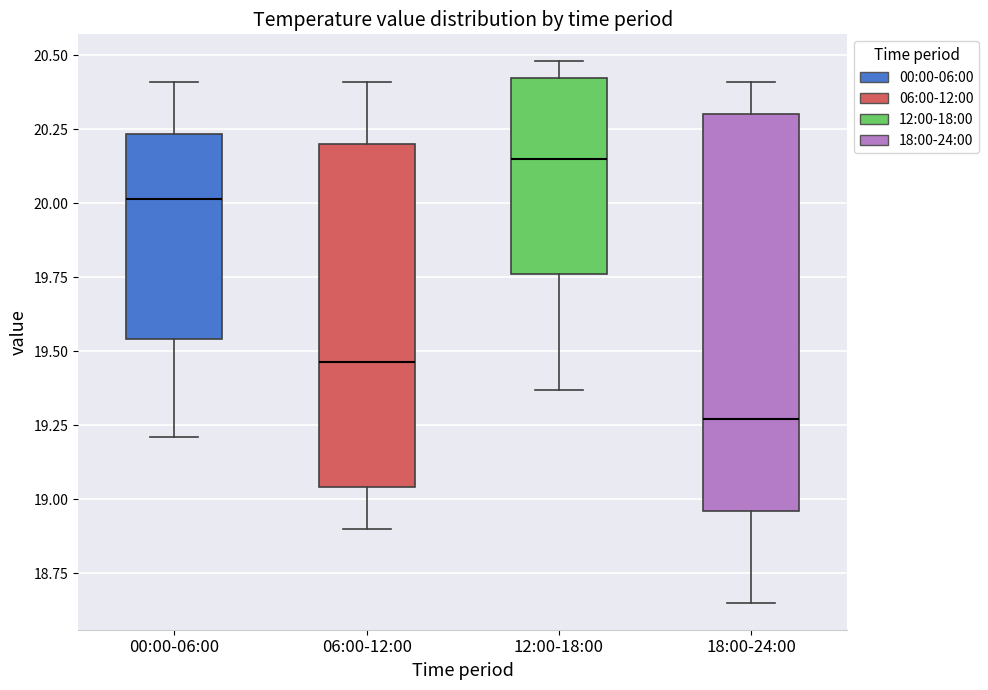

Which box has the highest median line?

12:00-18:00